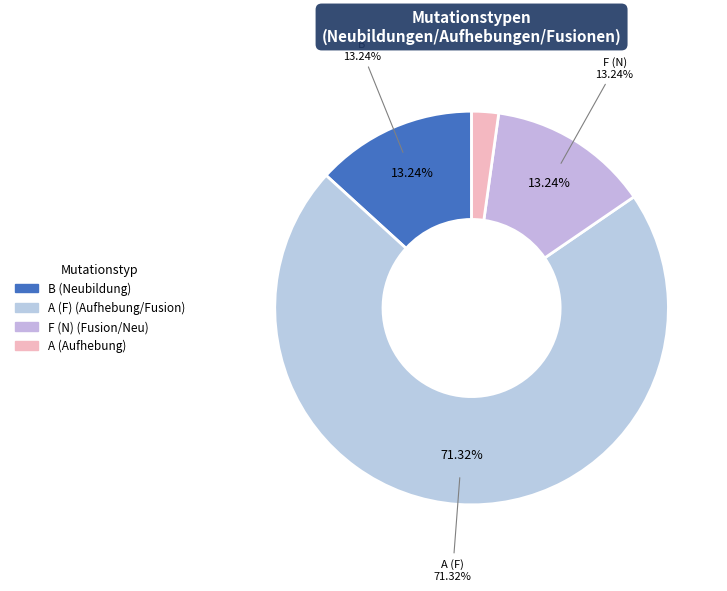

What percentage is the A (F) slice, to the nearest percent?

71%